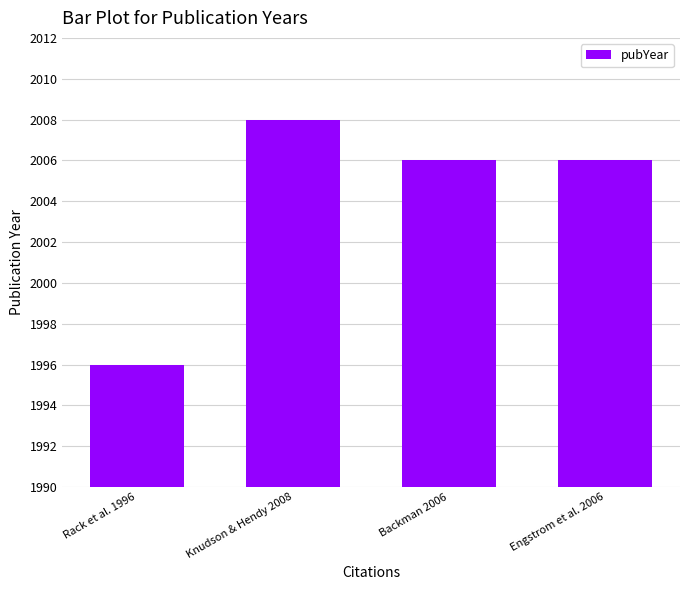

Between Engstrom et al. 2006 and Rack et al. 1996, which is larger?

Engstrom et al. 2006